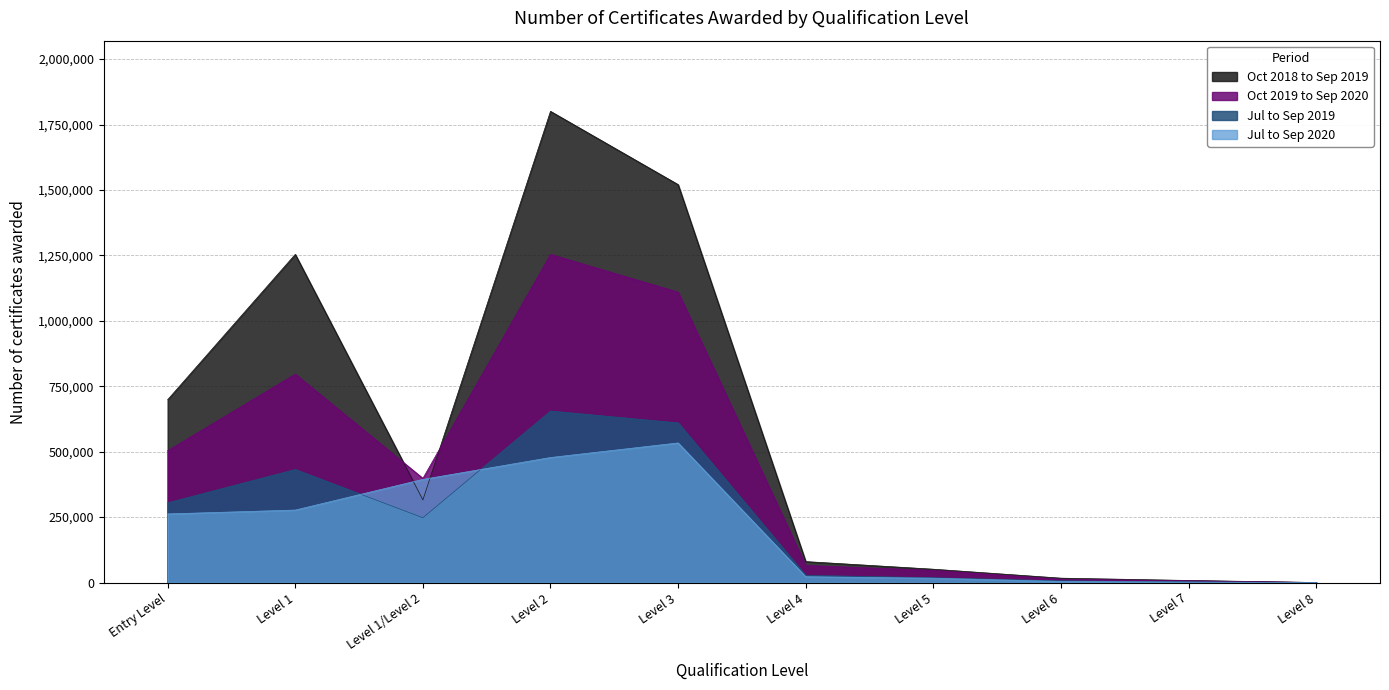

What are all the series names shown in the legend?

Oct 2018 to Sep 2019, Oct 2019 to Sep 2020, Jul to Sep 2019, Jul to Sep 2020